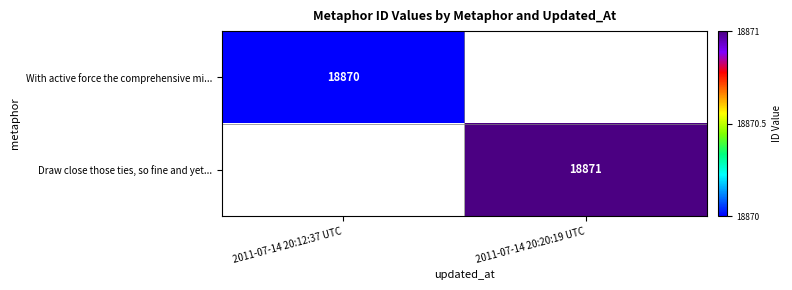

True or false: Draw close those ties, so fine and yet... has a value of 29717.6 at 2011-07-14 20:20:19 UTC.

False